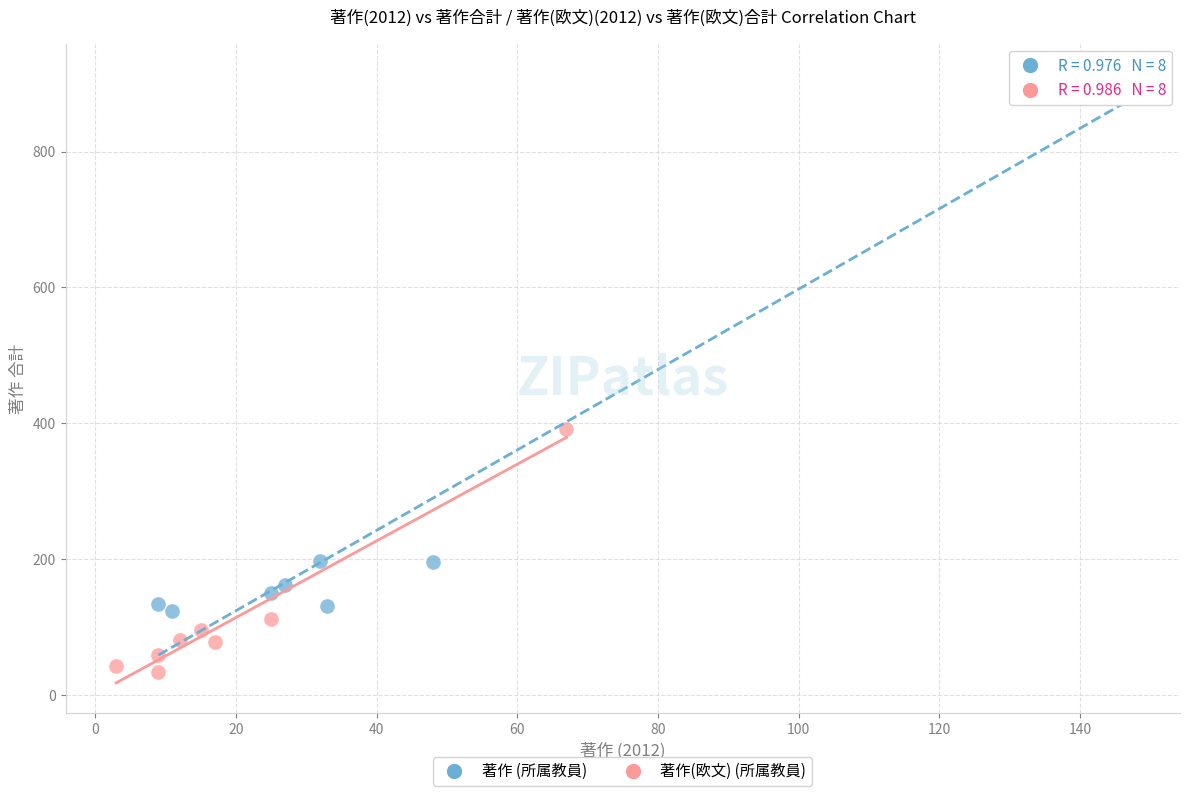

Which series contains the highest Y value?

著作 (所属教員)